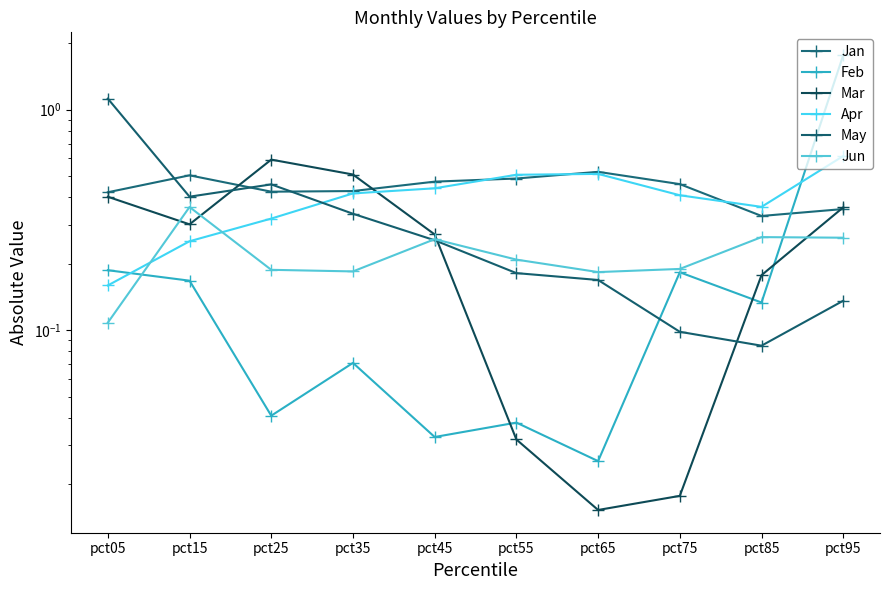

Which has a higher value, pct25 or pct65?

pct65